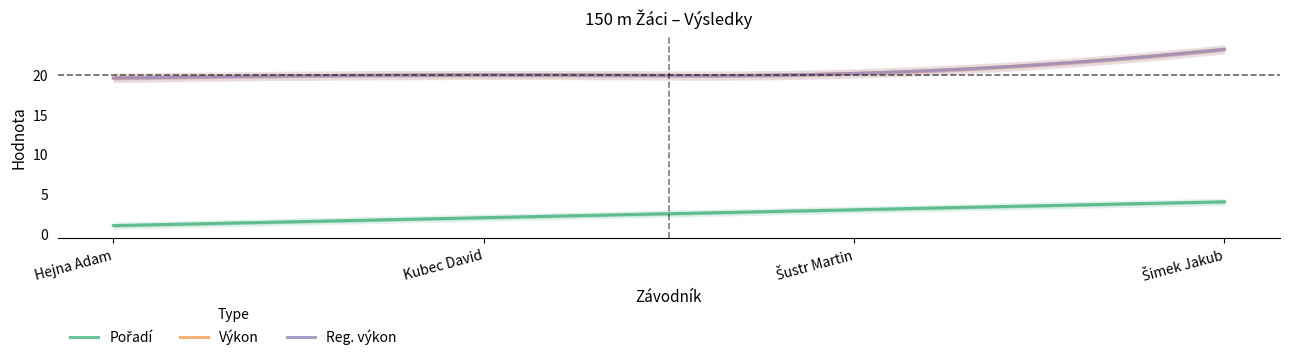

True or false: Pořadí has more than 2 interior local peaks.

False